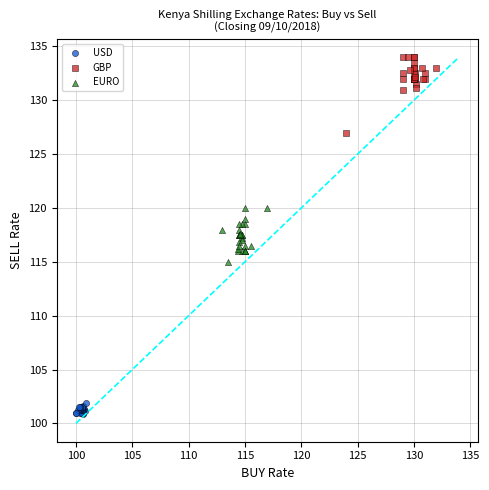

Which series reaches the minimum Y coordinate?

USD